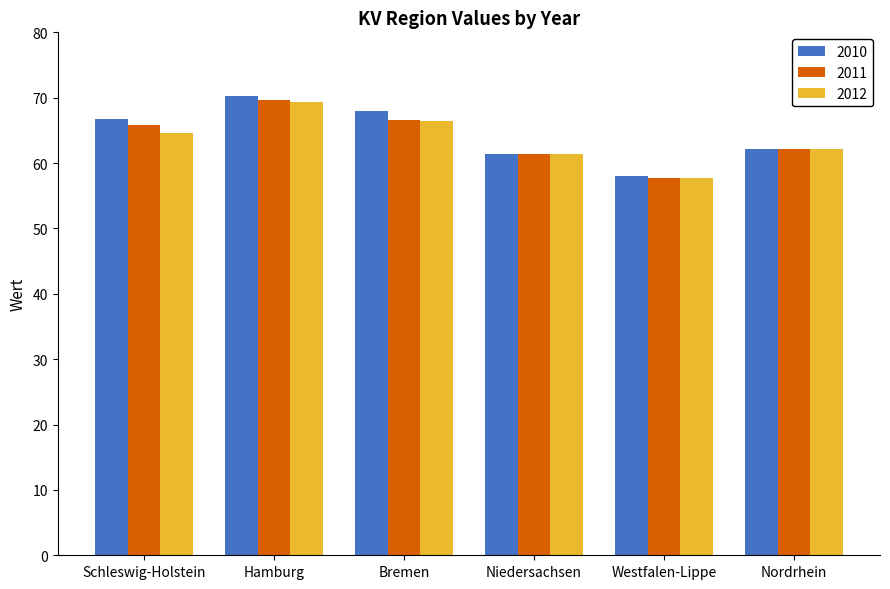

Which category has the highest value across all series?

Hamburg